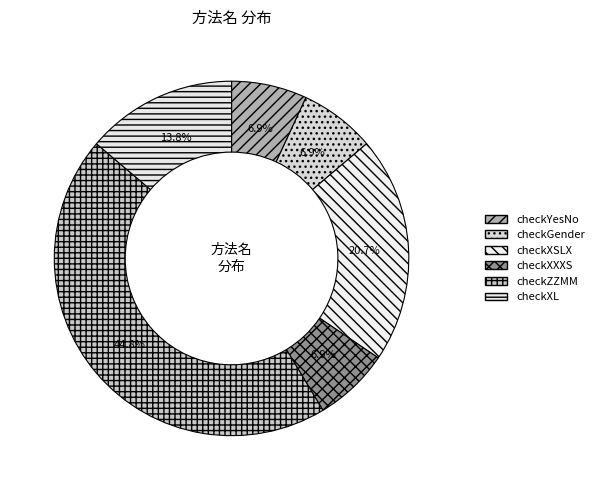

What percentage is NOT represented by checkXL?

86.2%